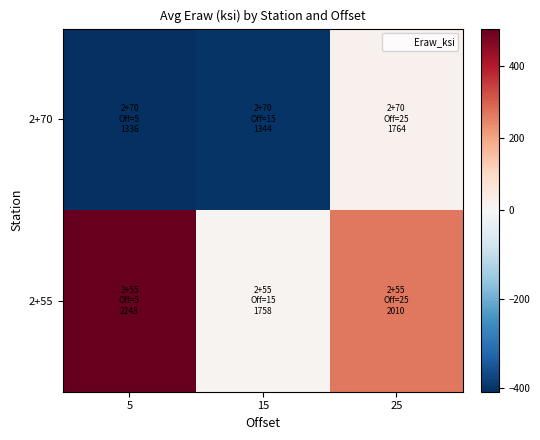

How many categories are shown in the chart?

3